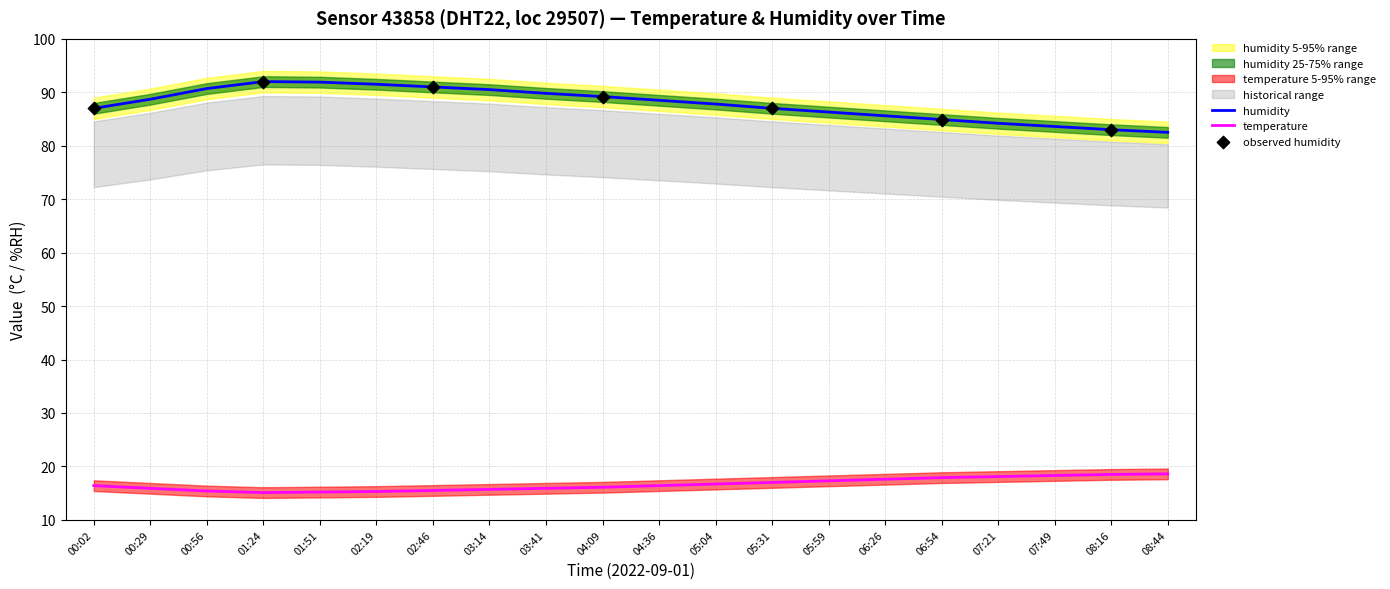

Which series contains the lowest Y value?

temp_lower